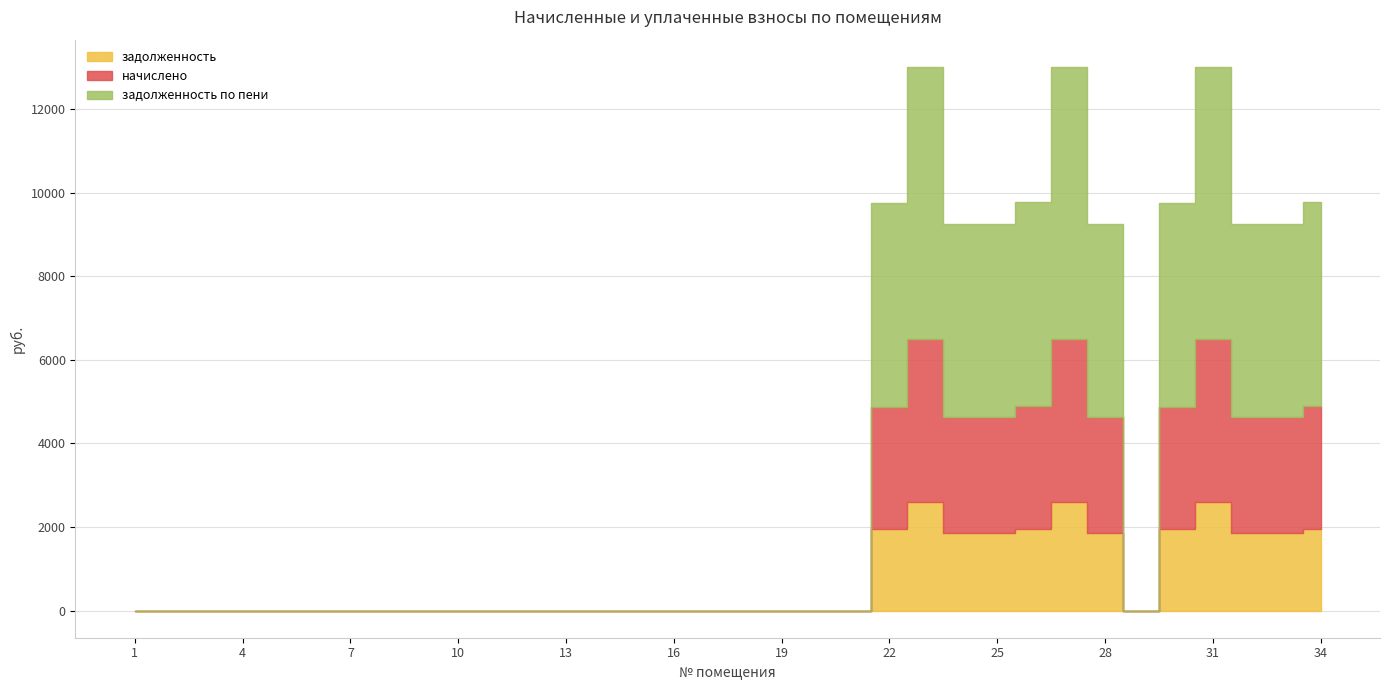

What is the difference between the начислено values at 5 and 25?

2773.4